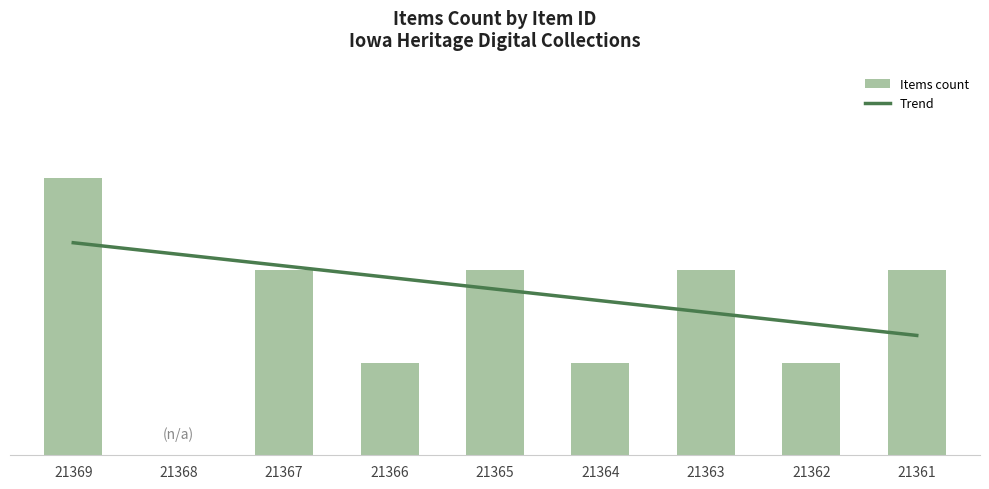

Where is the data nearest to the value 1?

21366